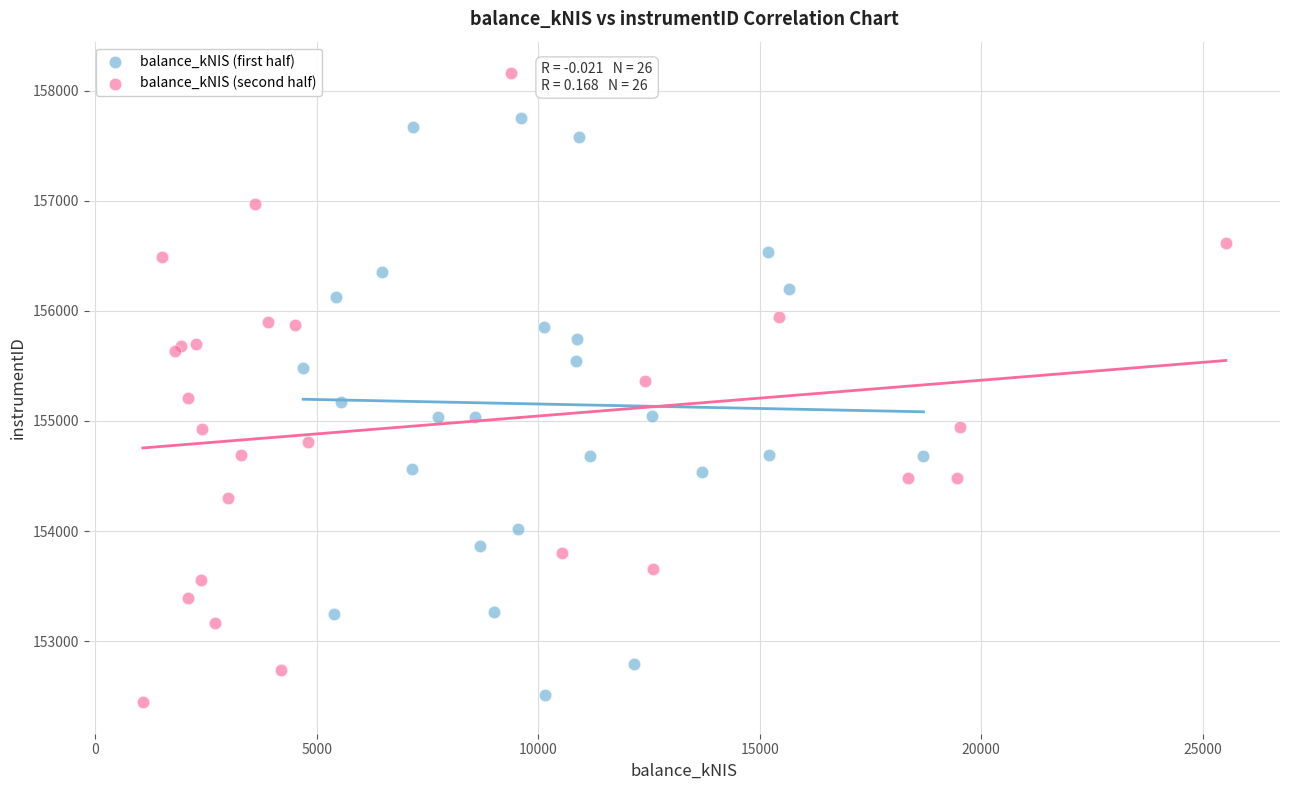

What are all the series names shown in the legend?

balance_kNIS (first half), balance_kNIS (second half)